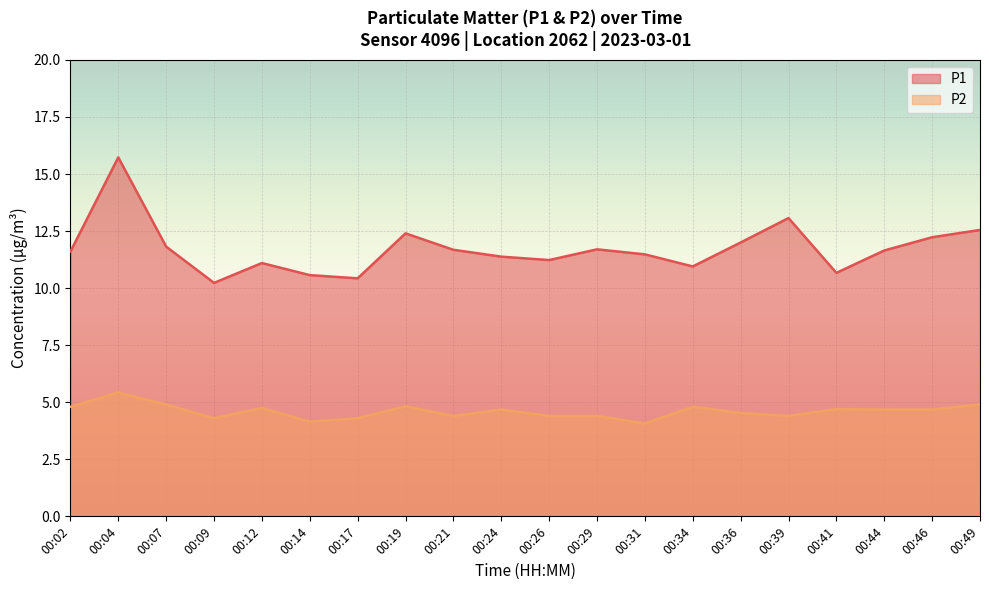

What is the difference between the P1 values at 00:21 and 00:26?

0.4